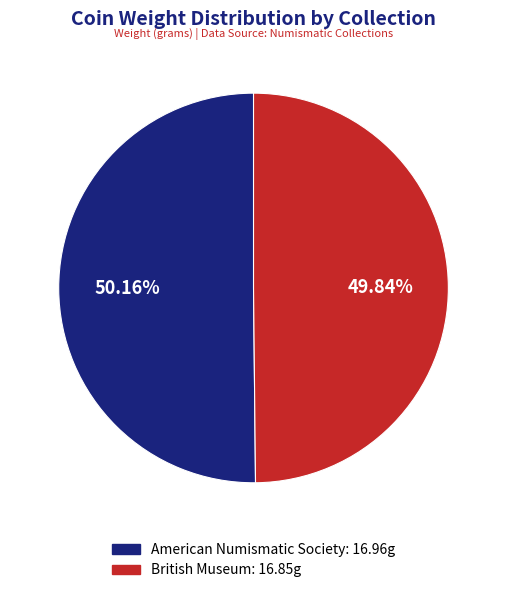

To the nearest percent, what is the average slice percentage?

50%